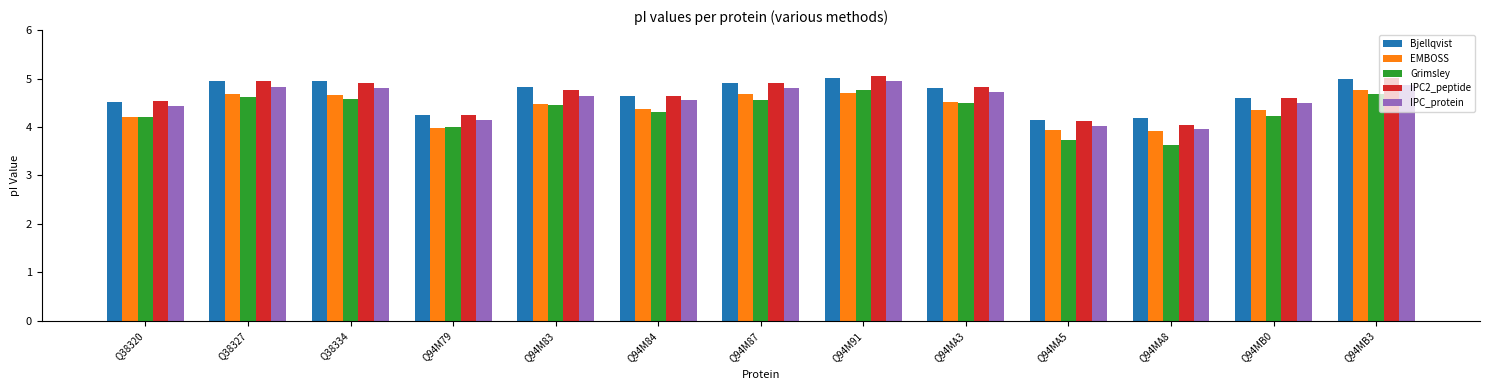

What is the difference between the second highest and minimum values in the IPC_protein series?

0.9